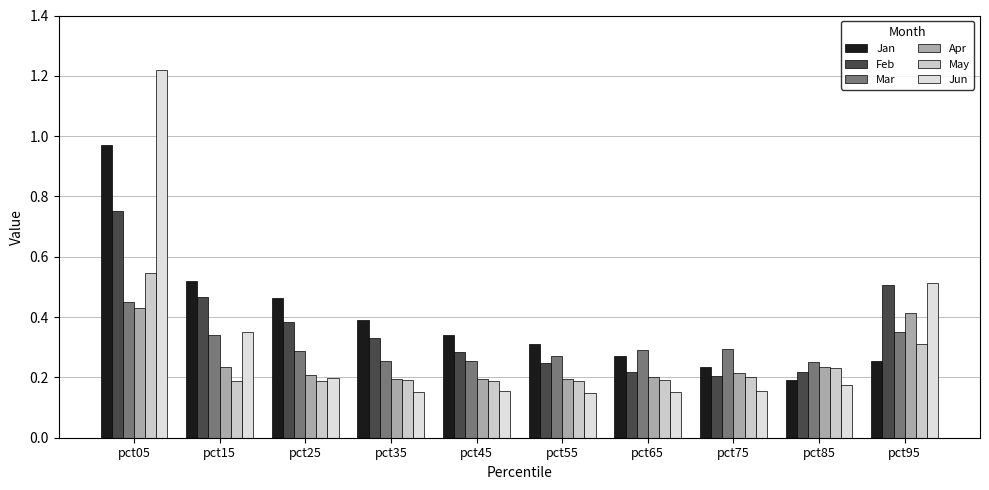

What is the value of the Apr bar at the 1st from the left?

0.4